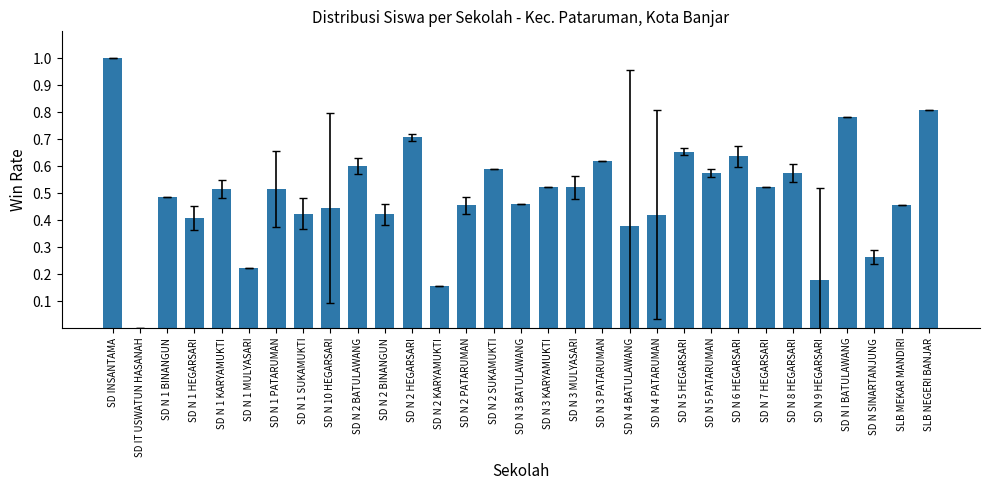

The chart shows a value of 0.7 at SD N 3 BATULAWANG. True or false?

False